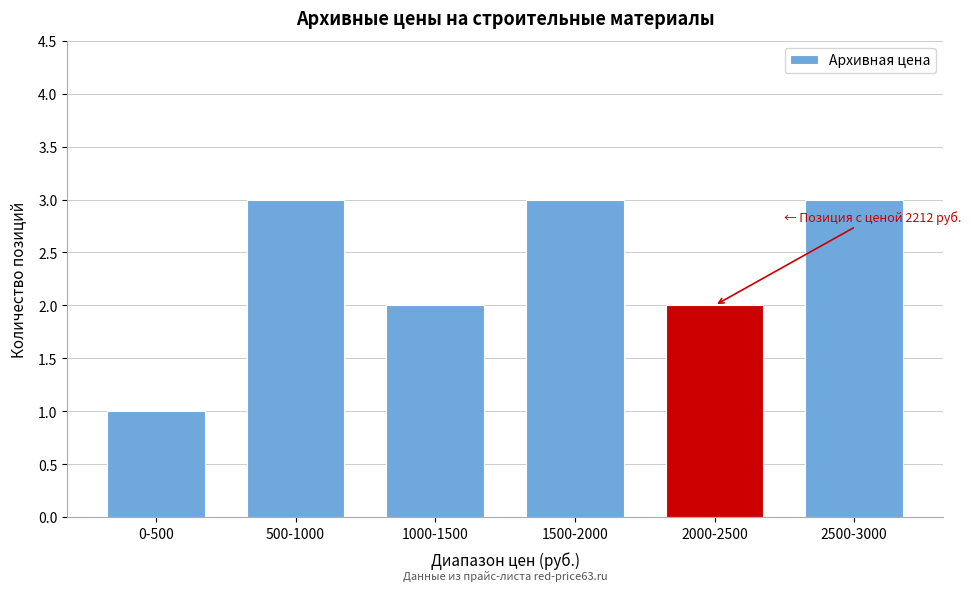

Reading left to right, transcribe all the data shown in this chart.

1	3	2	3	2	3